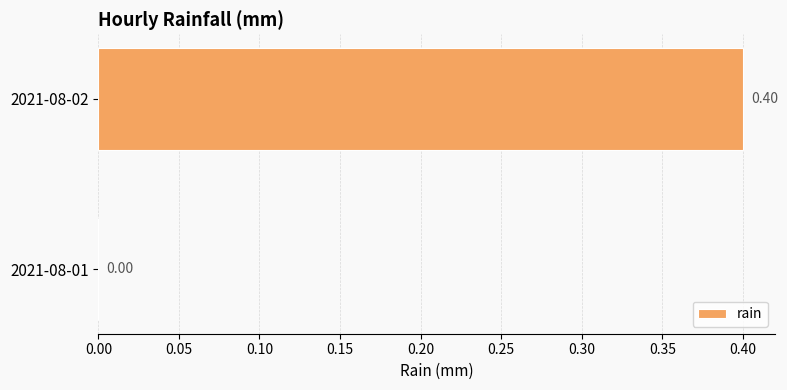

What is the sum of the values at 2021-08-01 and 2021-08-02?

0.4